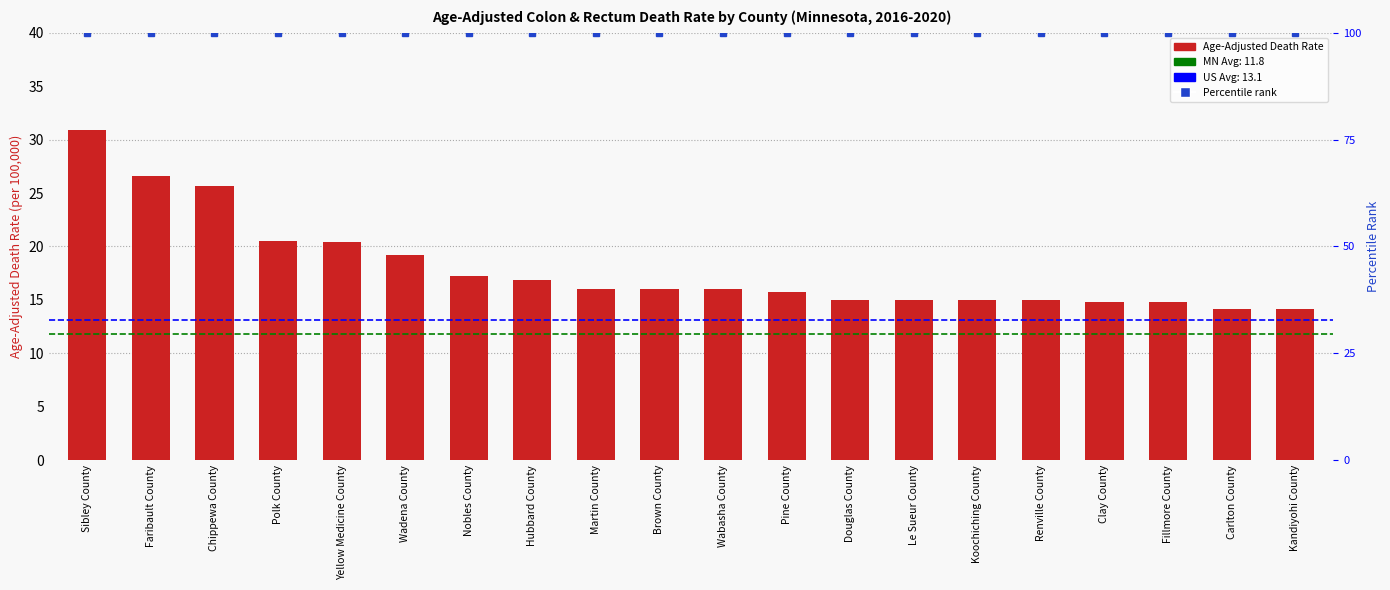

At which label does the data first exceed 16?

Sibley County